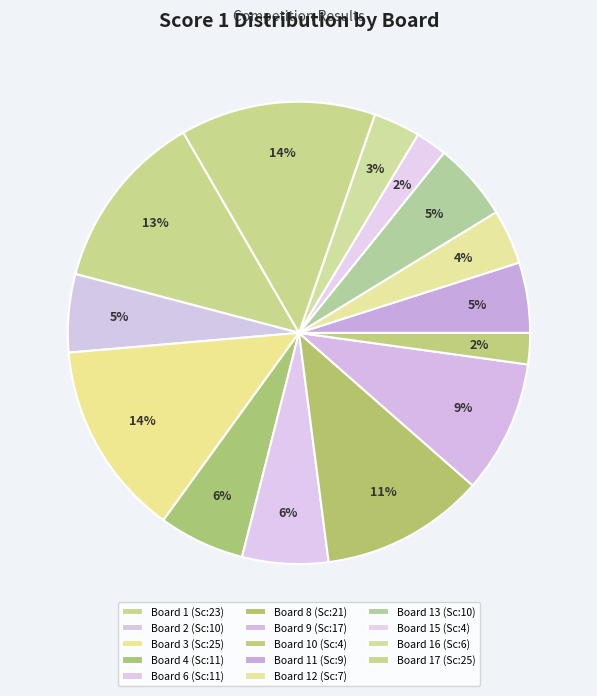

Which slice is the largest?

Board 3